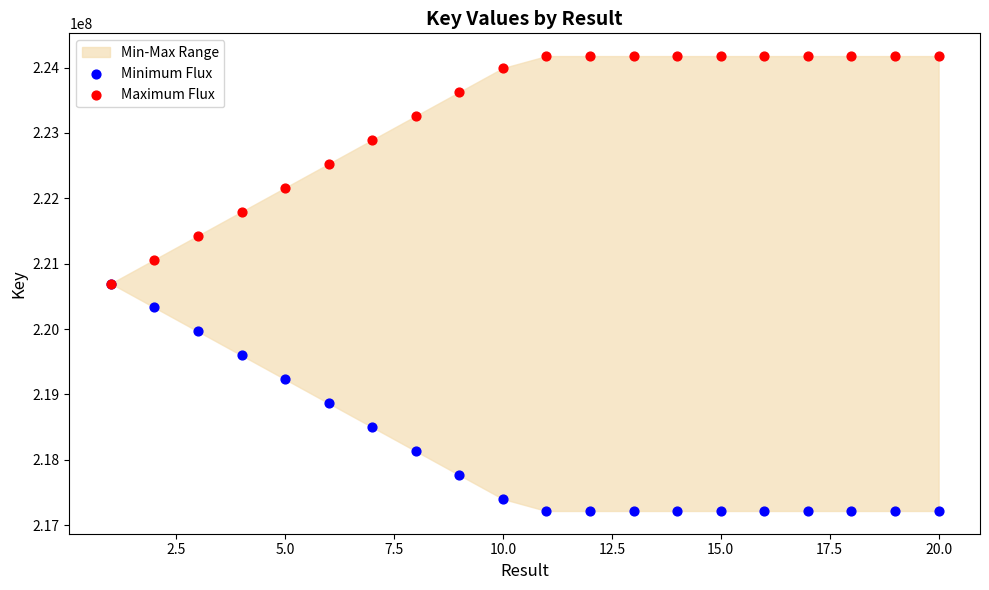

Which series reaches the minimum Y coordinate?

Minimum Flux